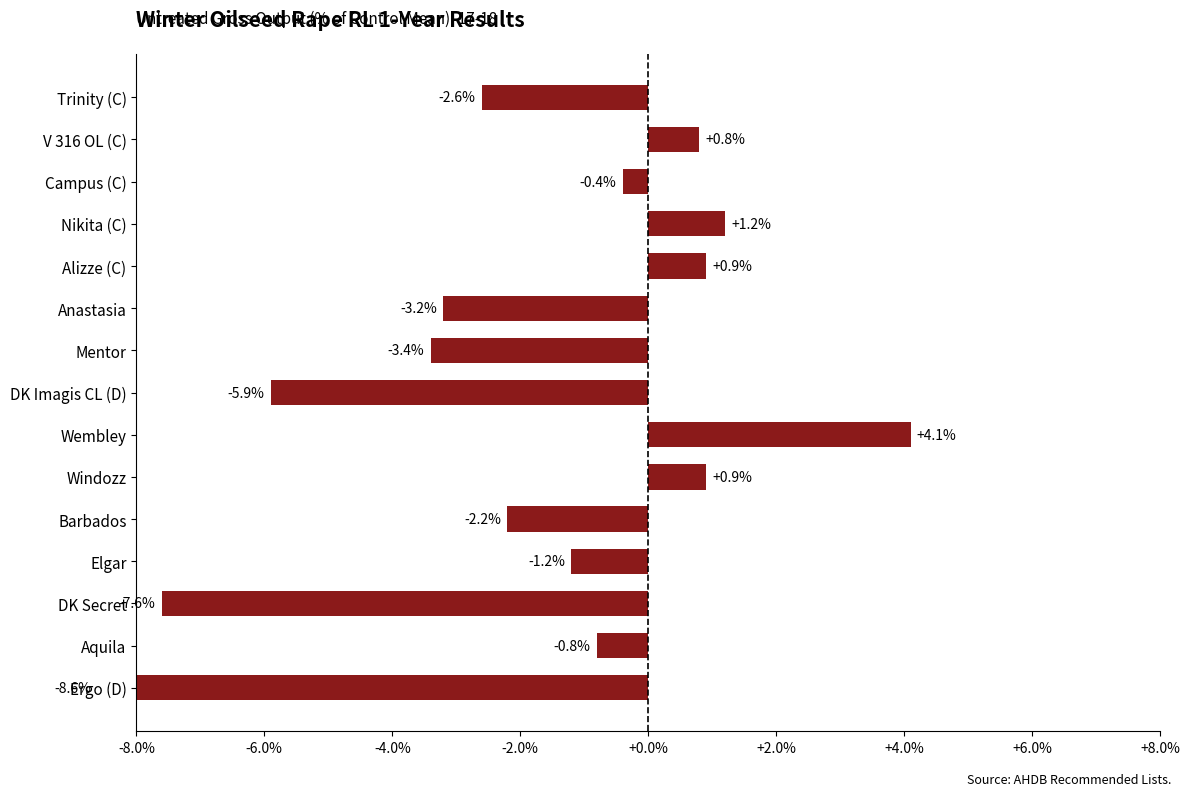

Reading left to right, list all the values displayed in this chart.

-2.6	0.8	-0.4	1.2	0.9	-3.2	-3.4	-5.9	4.1	0.9	-2.2	-1.2	-7.6	-0.8	-8.6